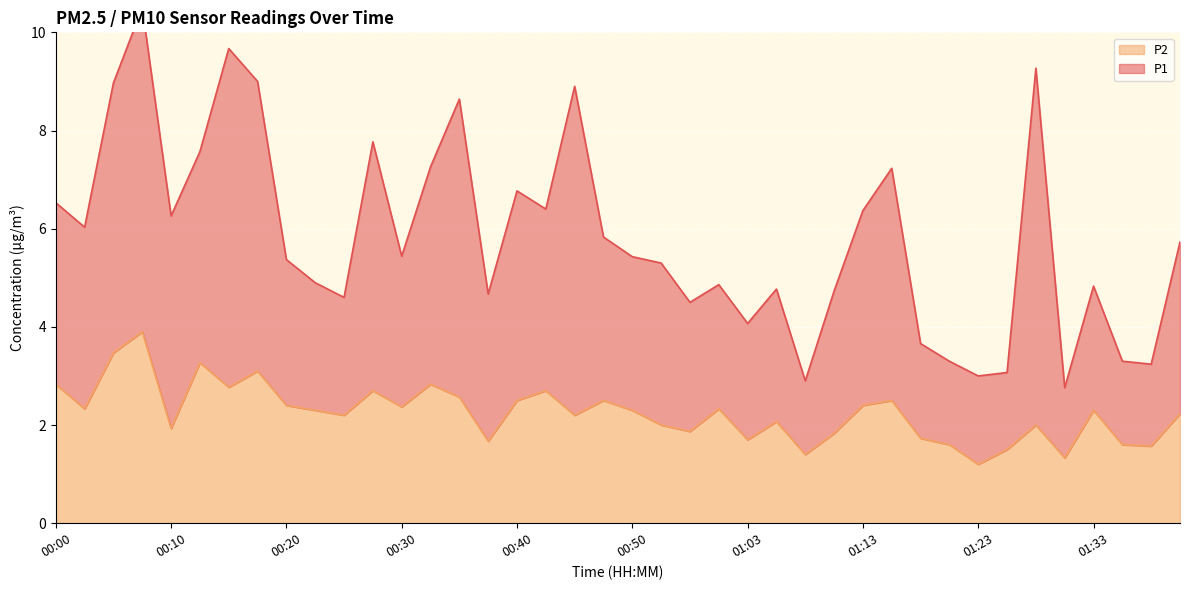

Is it true that the value at 01:25 is 2.2?

False